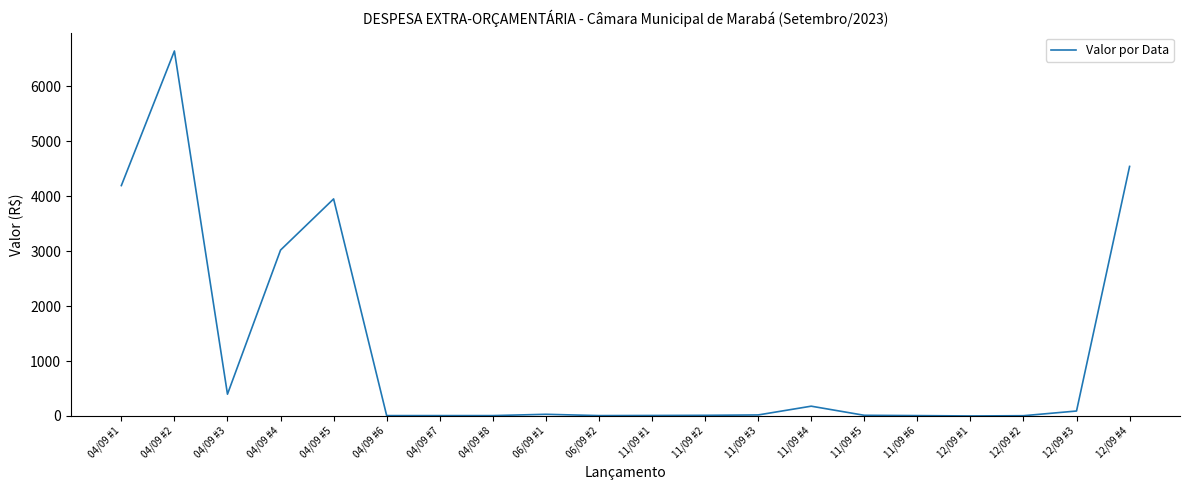

Which category has the highest value across all series?

04/09 #2